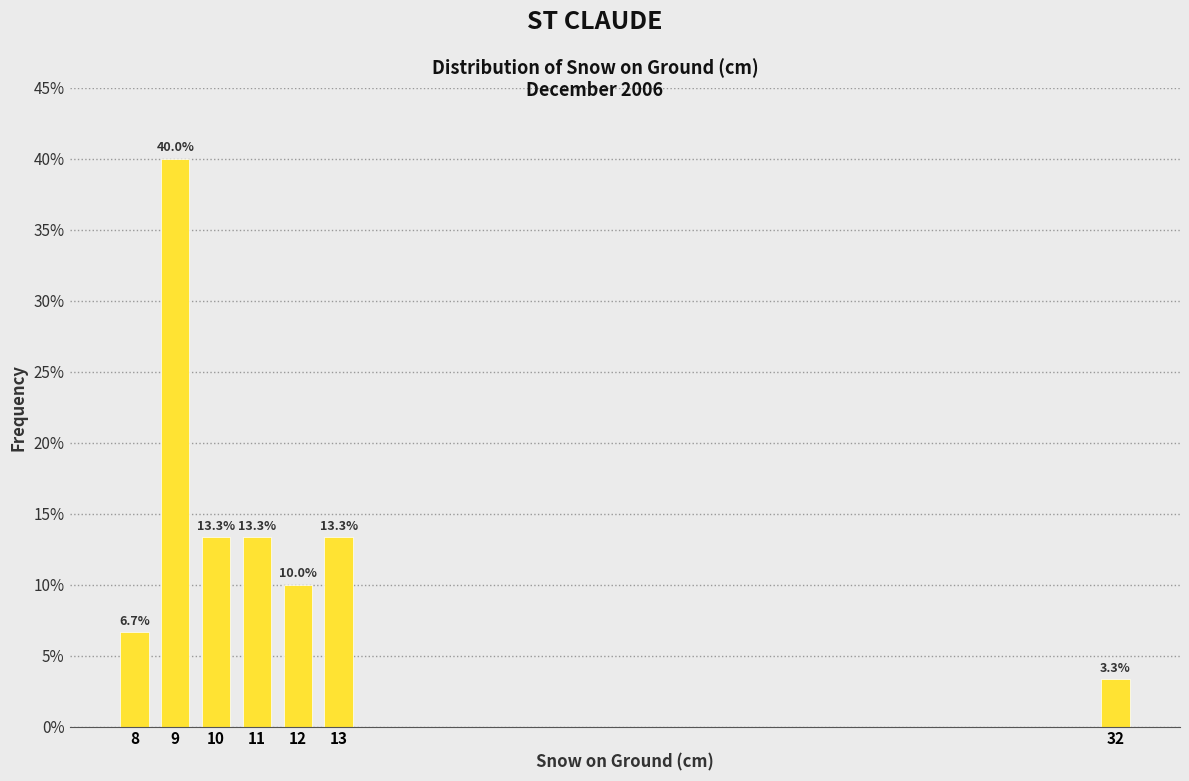

Reading left to right, what are all the values shown in this chart?

8=6.7	9=40.0	10=13.3	11=13.3	12=10.0	13=13.3	32=3.3